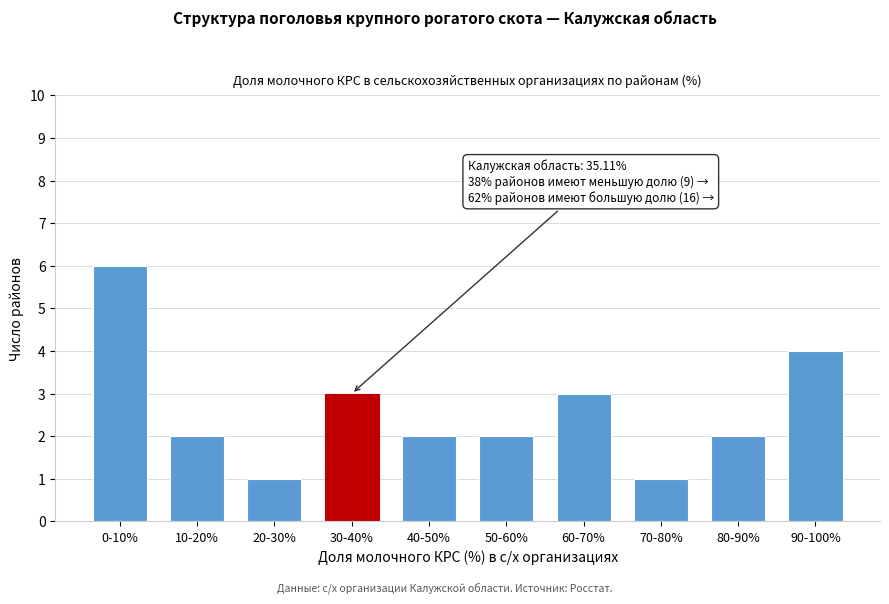

Reading left to right, list all the values displayed in this chart.

6	2	1	3	2	2	3	1	2	4